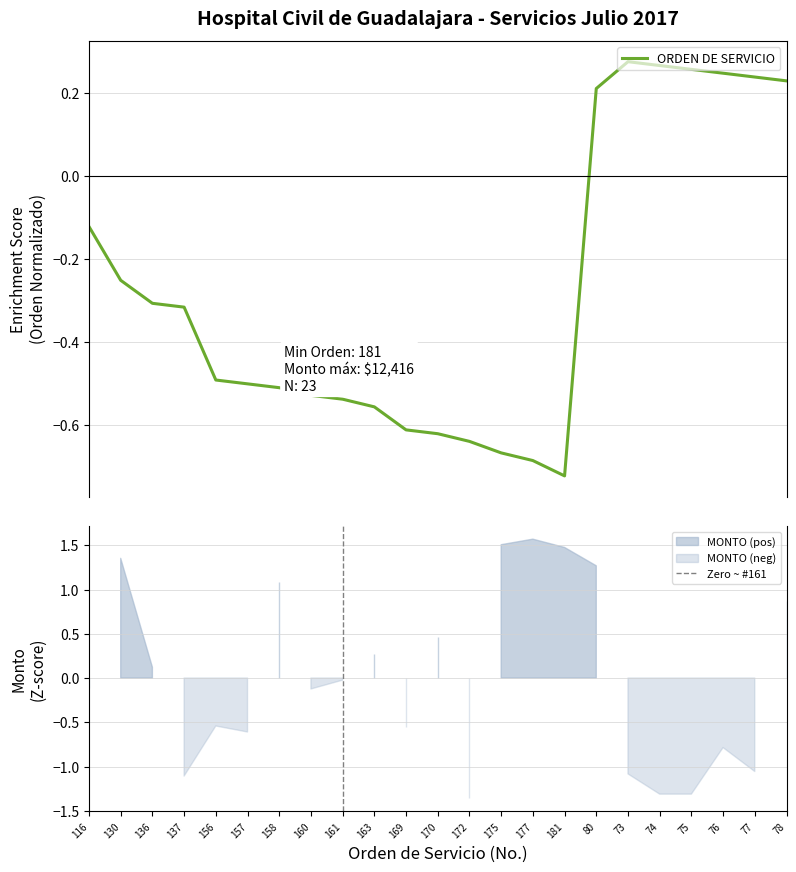

List the labels in order of value, smallest first.

181, 177, 175, 172, 170, 169, 163, 161, 160, 158, 157, 156, 137, 136, 130, 116, 80, 78, 77, 76, 75, 74, 73